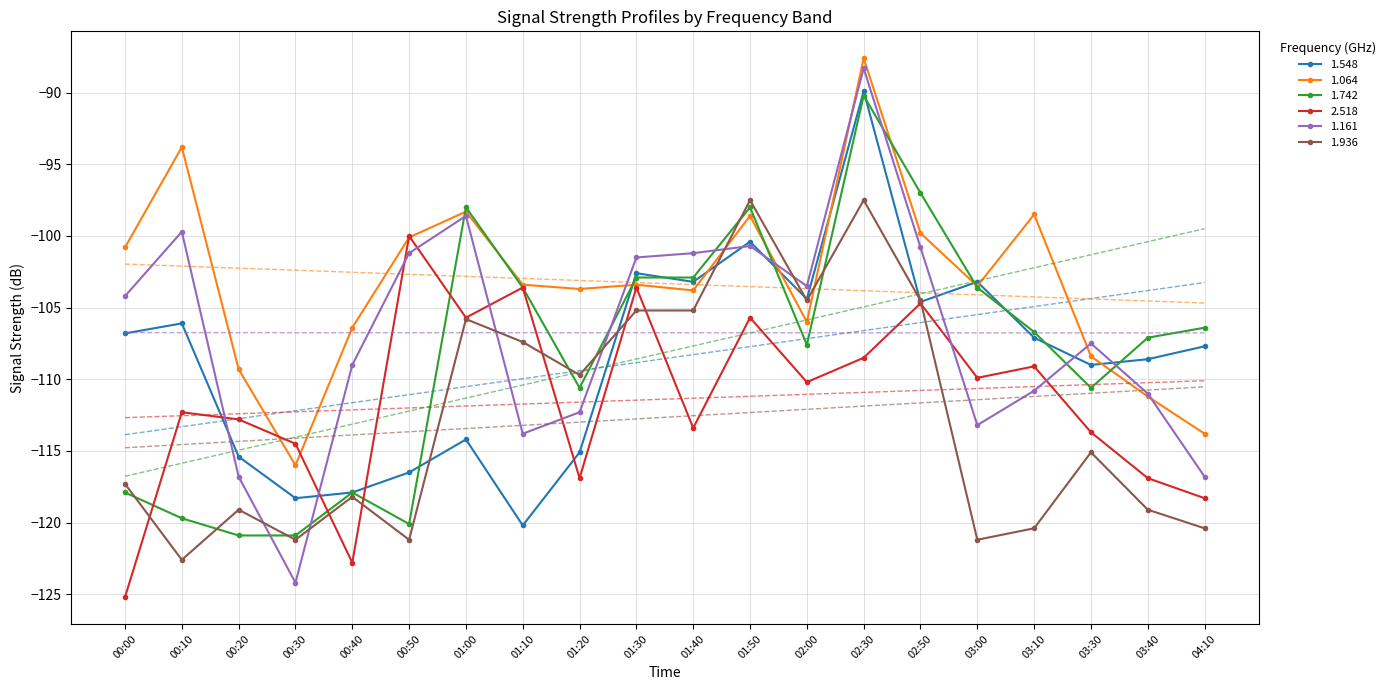

True or false: 1.548 has a value of -142.7 at 00:10.

False